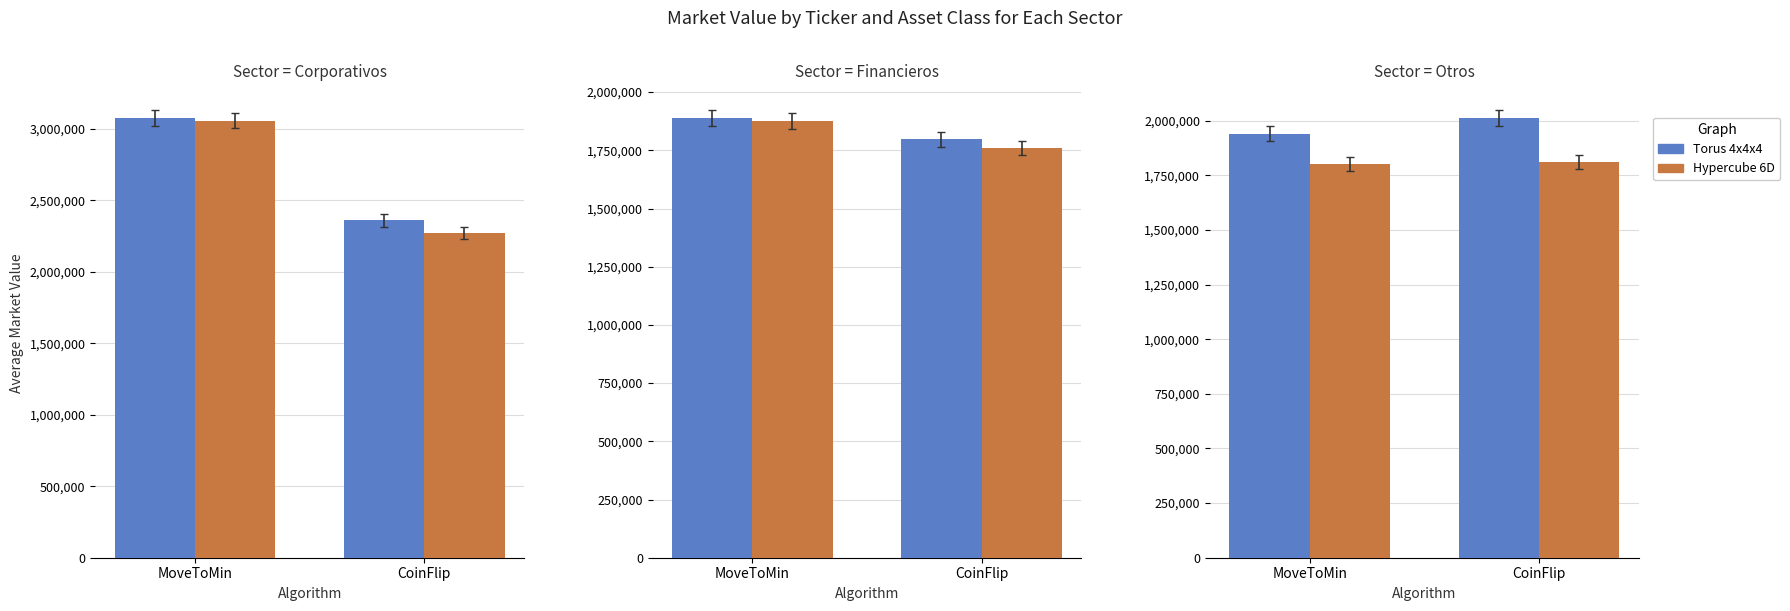

Where is Torus 4x4x4 nearest to the value 1975993?

MoveToMin